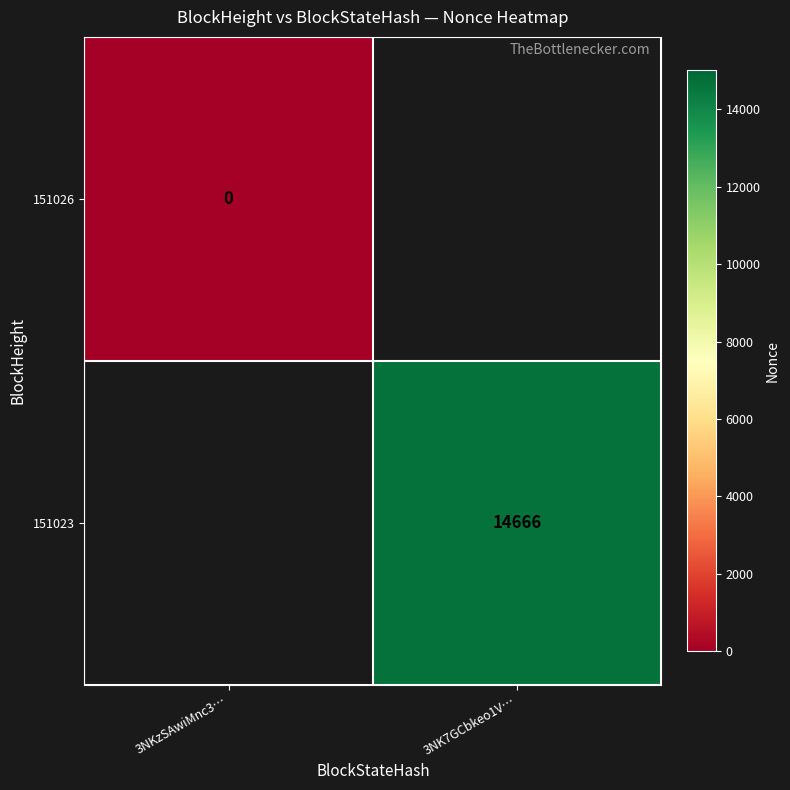

Is it true that 151023 equals 14666 at 3NK7GCbkeo1V…?

True